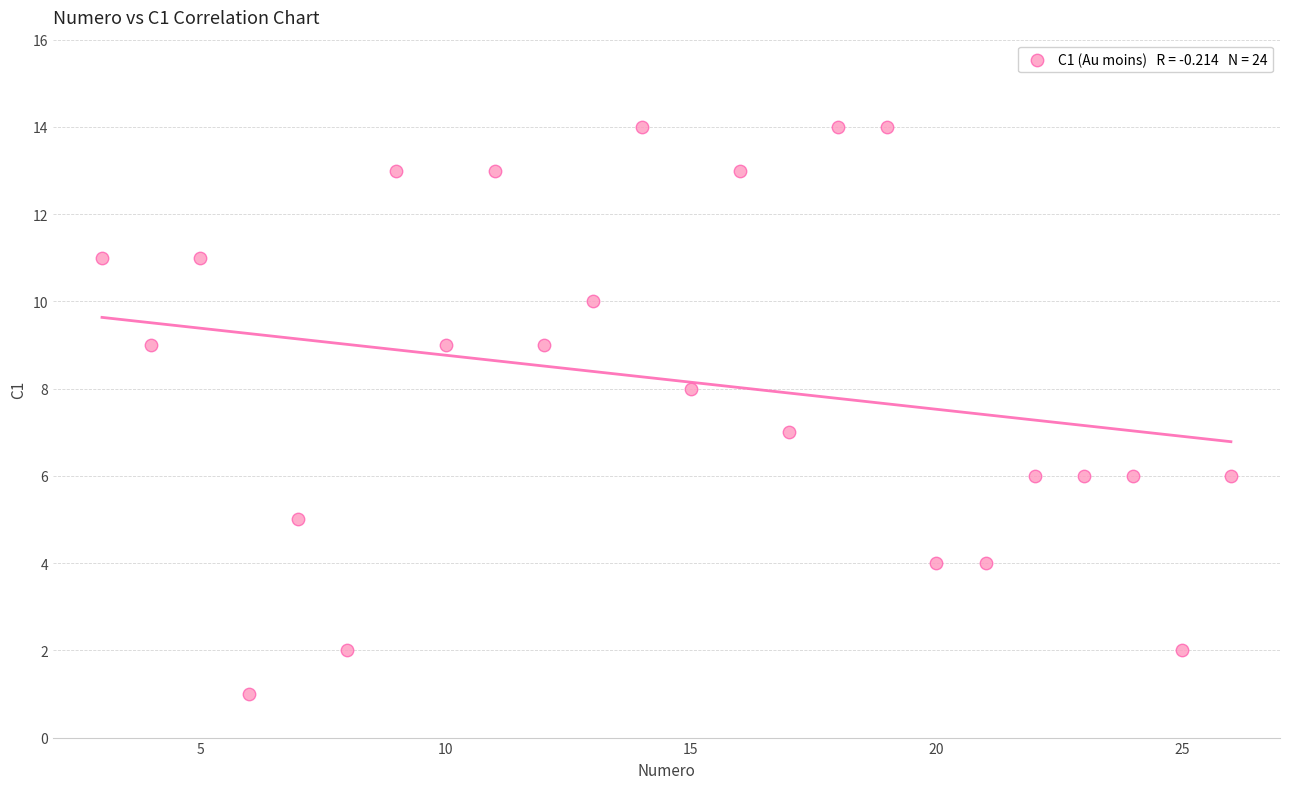

What is the range of X values (max minus min)?

23